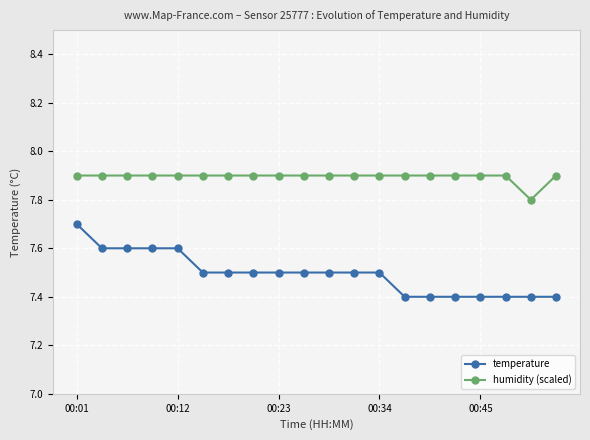

What is the value of the humidity (scaled) point at the 2nd from the left?

7.9